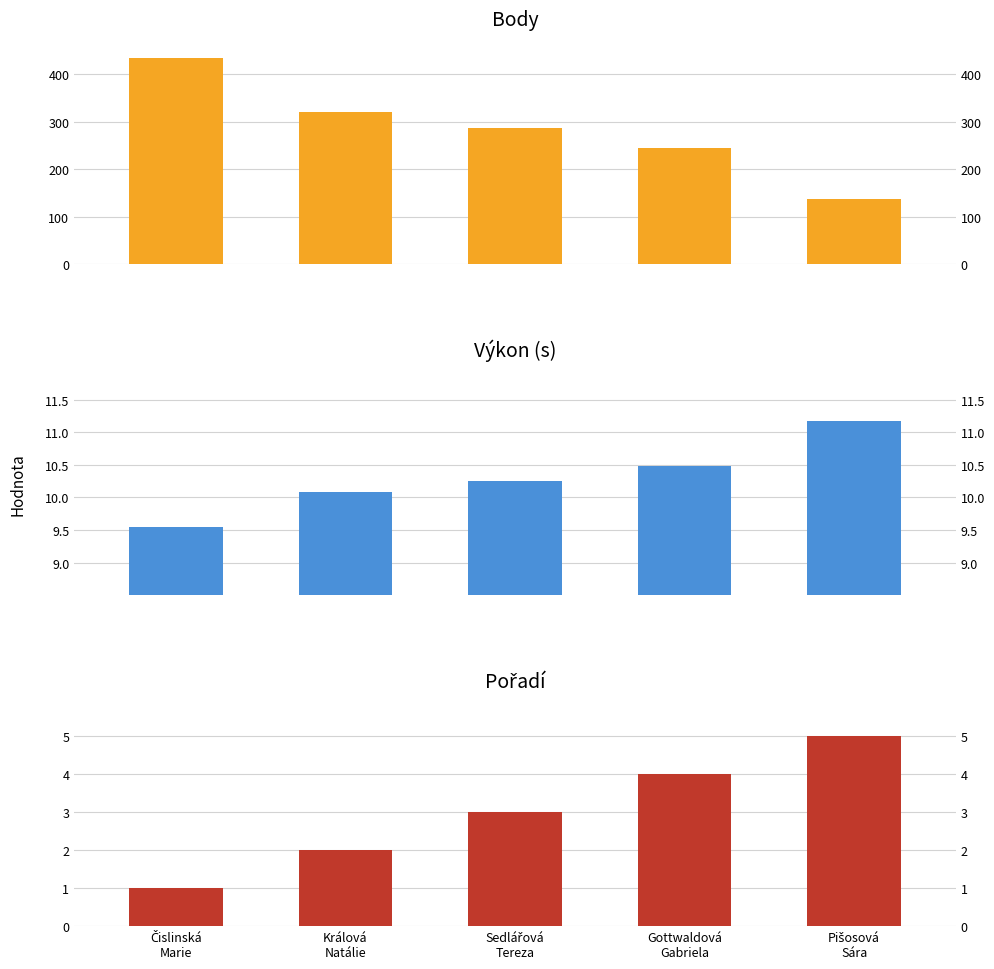

True or false: Výkon (s) has a value of 2.4 at Pišosová
Sára.

False